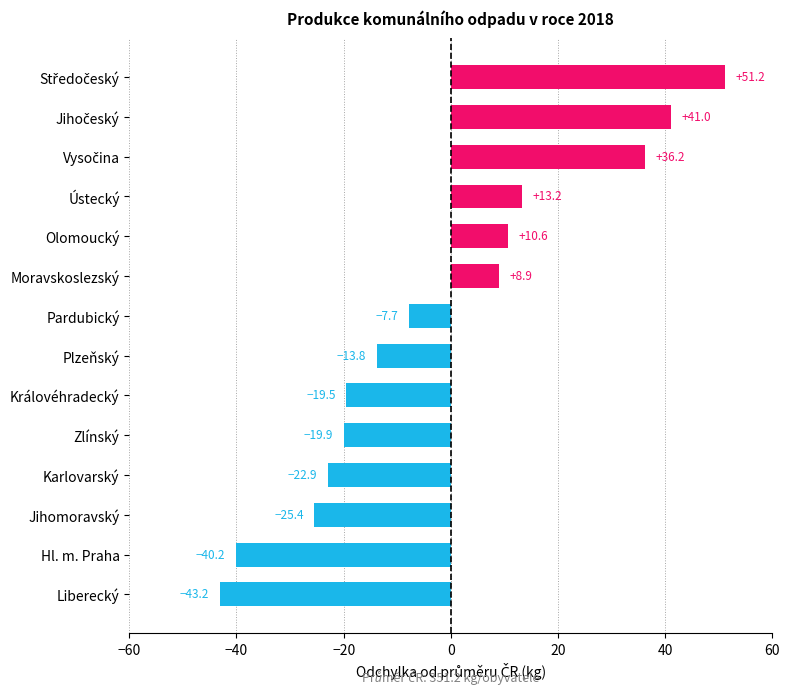

How many series are shown in this chart?

1